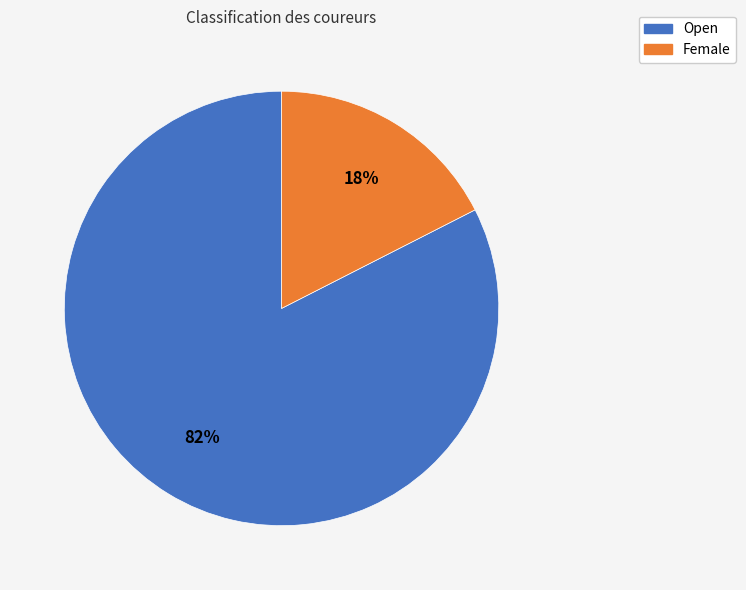

To the nearest percent, what is the average slice percentage?

50%